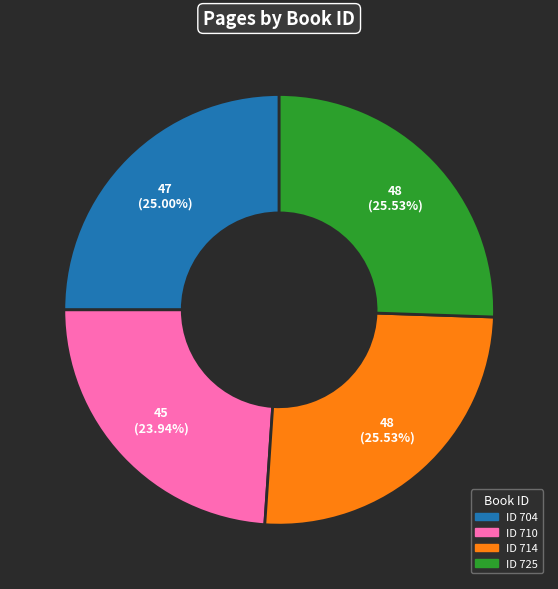

Is there a majority slice in this chart?

No